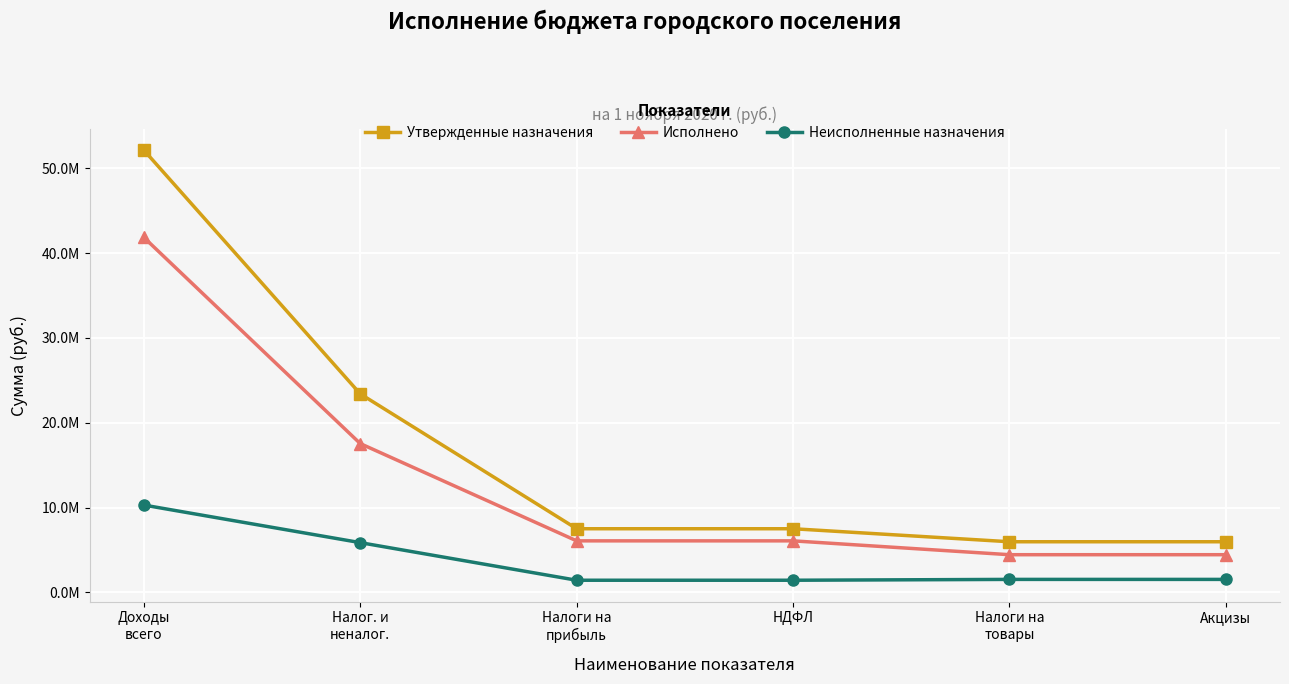

Is the value of Утвержденные назначения at НДФЛ greater than the value of Исполнено at Доходы
всего?

No